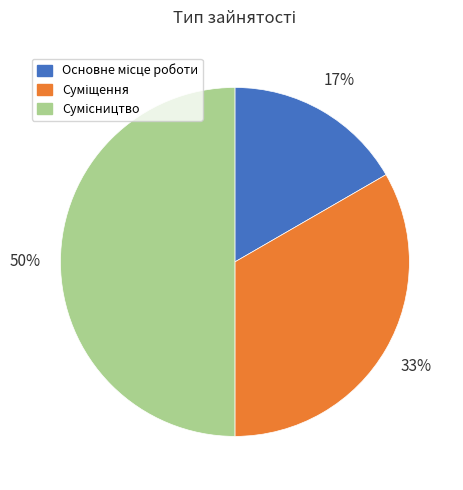

To the nearest percent, what is the difference between the largest and smallest slice percentages?

33%